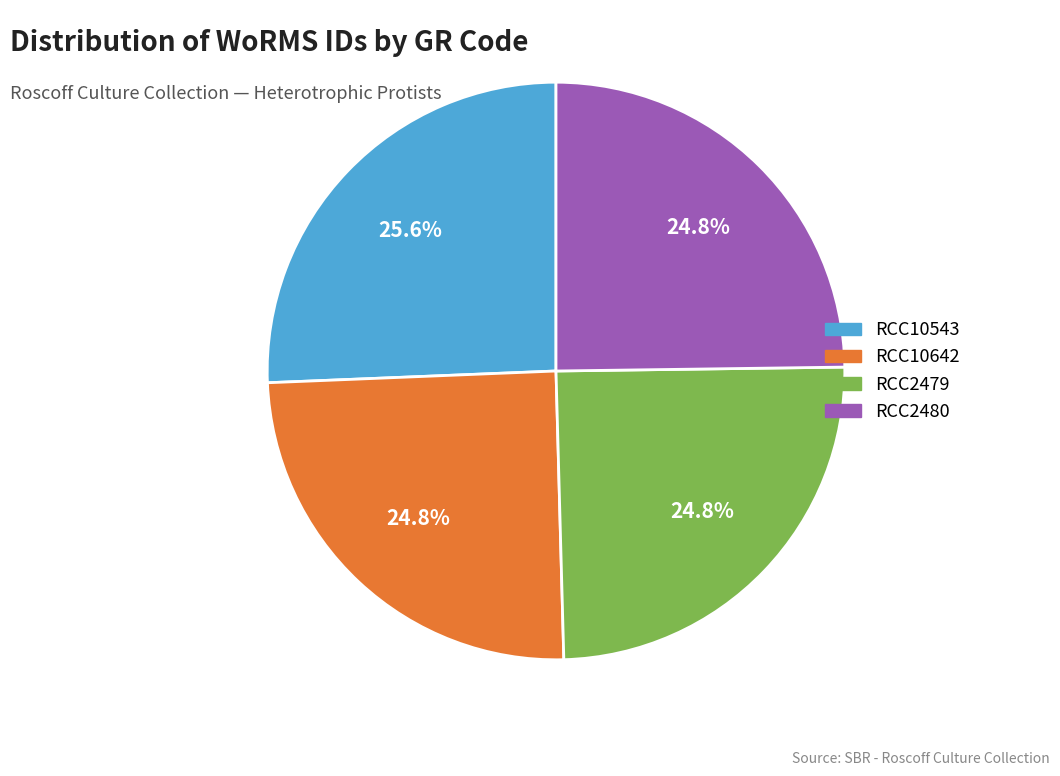

The RCC10642 slice represents 25% of the pie. True or false?

True